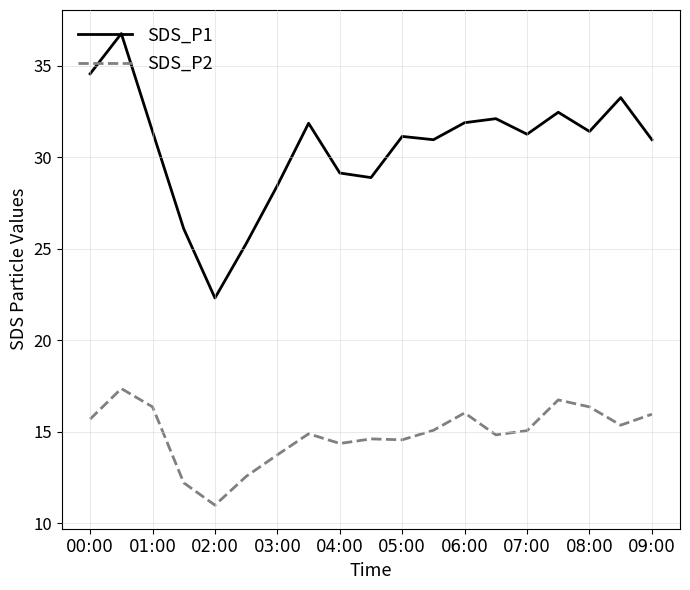

True or false: SDS_P1 and SDS_P2 cross at least once.

False